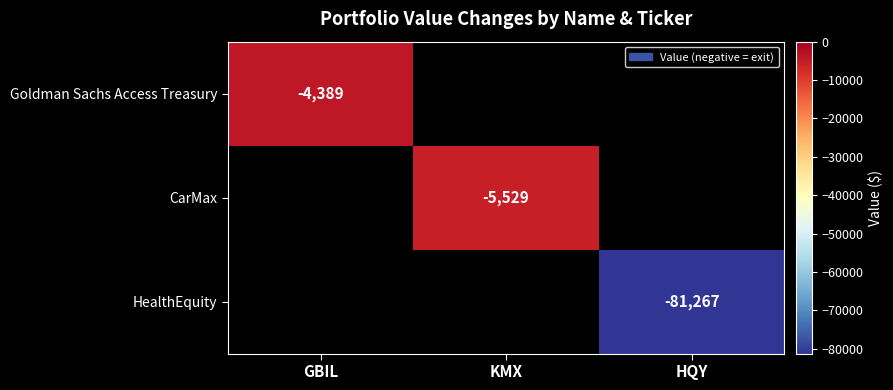

What is the smallest value displayed?

-81267